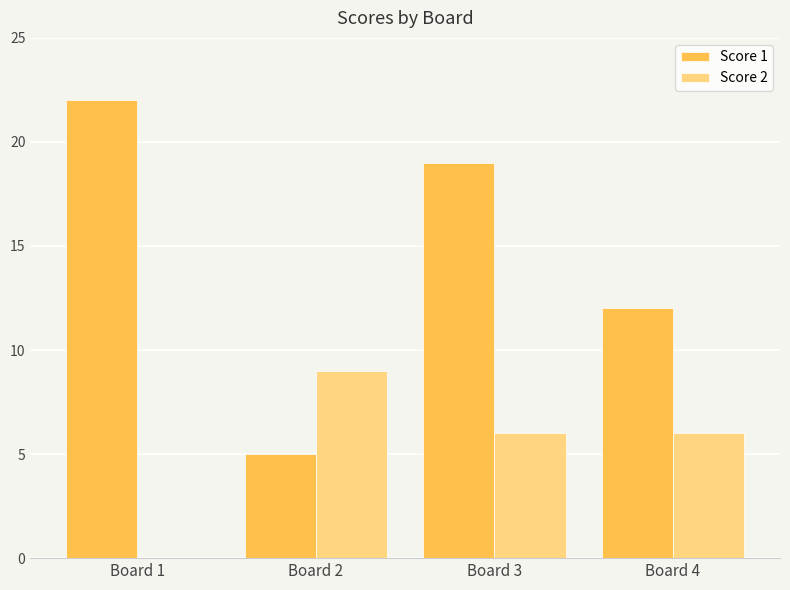

What is the sum of the Score 1 values at Board 1 and Board 3?

41